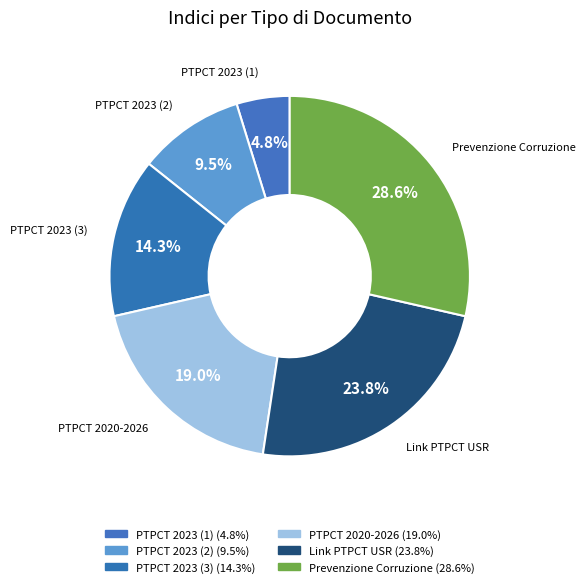

To the nearest percent, what is the difference between the PTPCT 2020-2026 and PTPCT 2023 (3) slice percentages?

5%